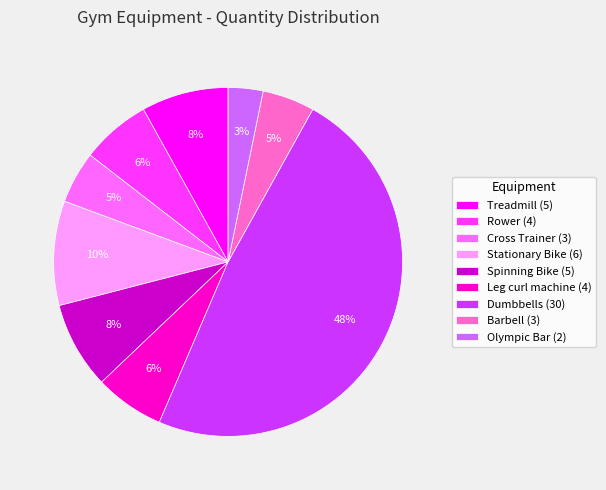

Is it true that Barbell is 5% of the pie?

True